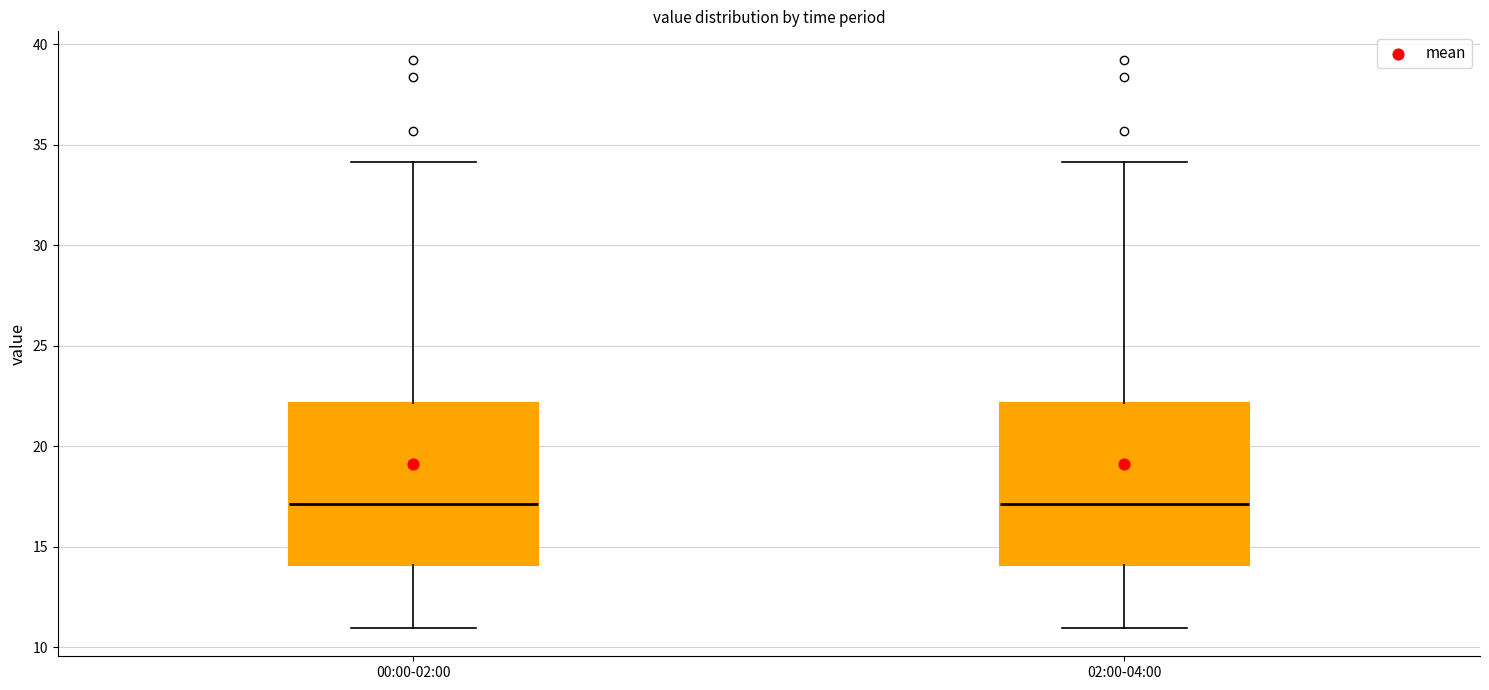

Where is the upper edge of the box for 02:00-04:00 on the y-axis? The values are not printed on the chart, so give them approximately, as read against the axis.

22